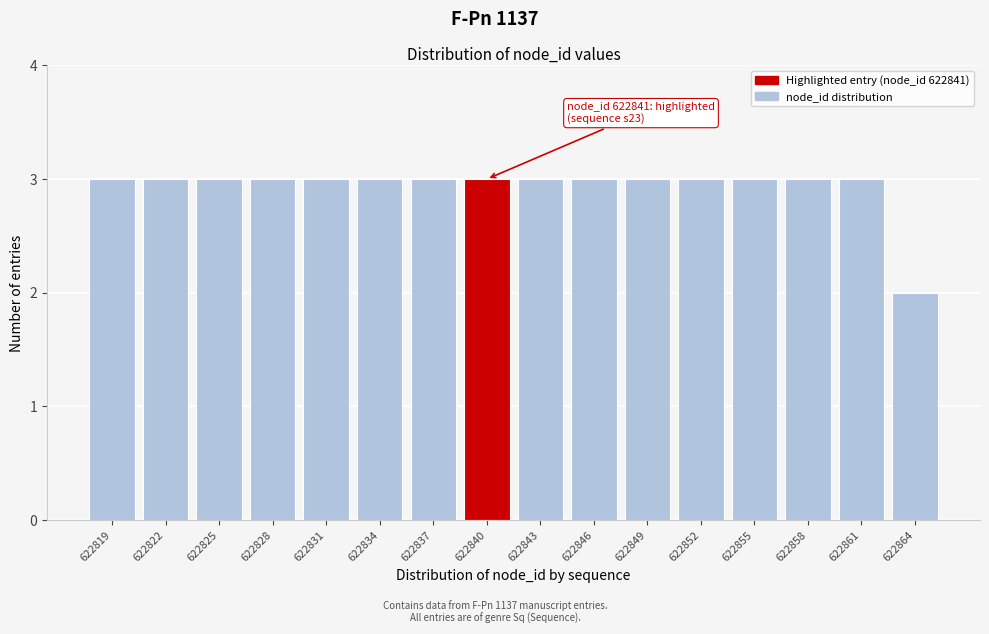

Reading left to right, list all the values displayed in this chart.

622819=3	622822=3	622825=3	622828=3	622831=3	622834=3	622837=3	622840=3	622843=3	622846=3	622849=3	622852=3	622855=3	622858=3	622861=3	622864=2